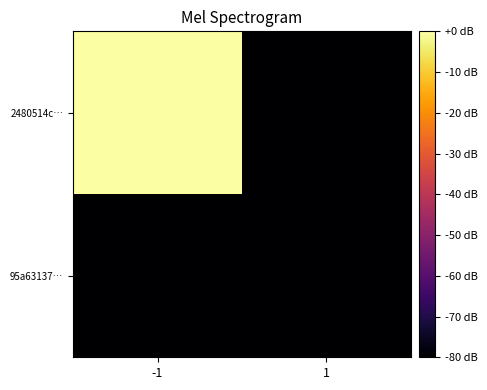

What is the spread (max minus min) of values at -1?

80.0